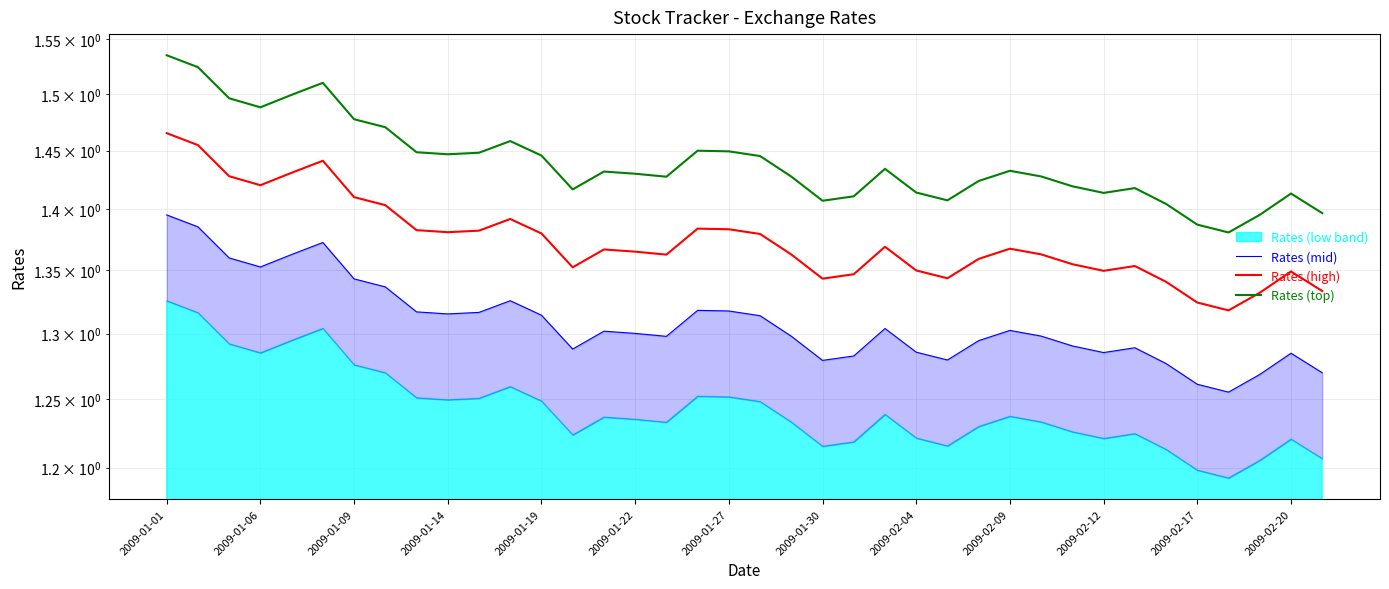

Which has a higher value, 15 or 2009-02-12?

2009-02-12